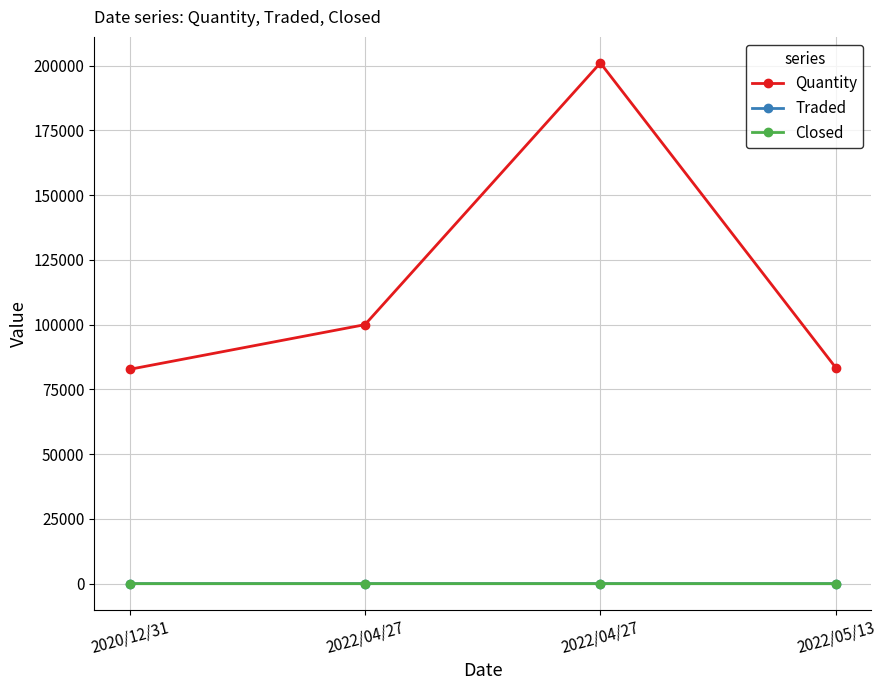

Reading left to right, what are all the values shown in this chart?

Quantity: 82748.0	100000.0	201035.0	83403.0
Traded: 12.6	17.6	18.1	12.3
Closed: 12.6	17.6	18.1	12.3